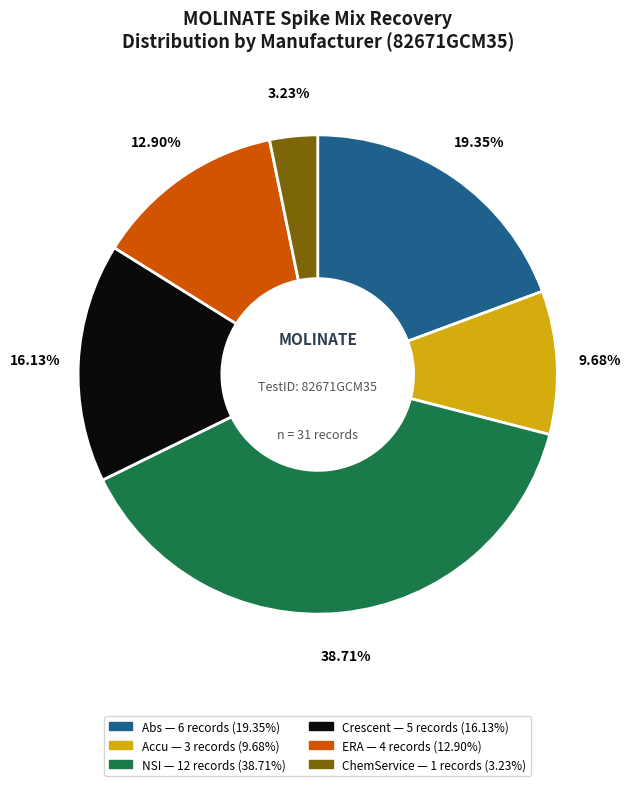

Is there a majority slice in this chart?

No